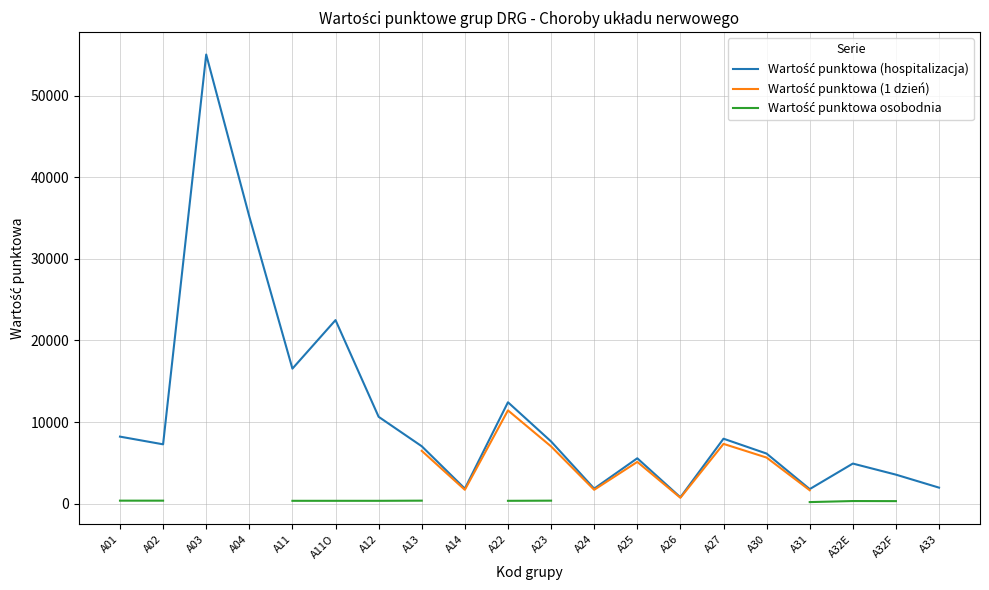

Which series changed the most between A30 and A31?

Wartość punktowa (hospitalizacja)